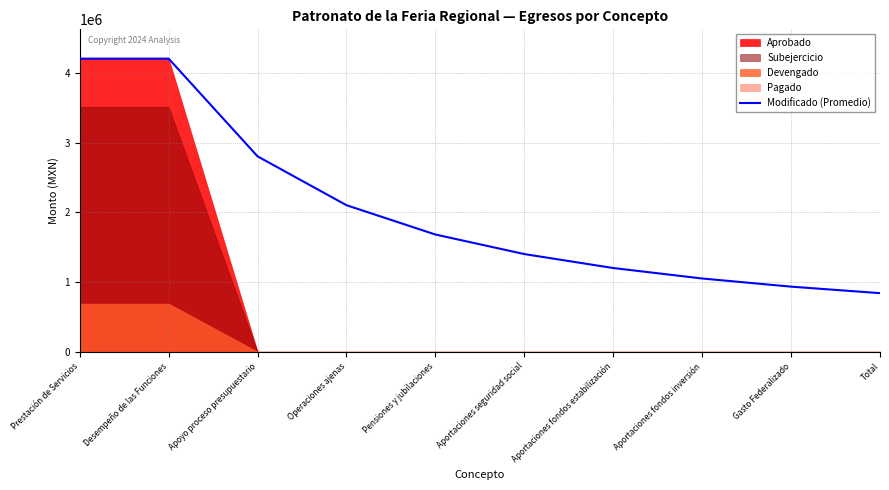

List the labels in order of value, smallest first.

Total, Gasto Federalizado, Aportaciones fondos inversión, Aportaciones fondos estabilización, Aportaciones seguridad social, Pensiones y jubilaciones, Operaciones ajenas, Apoyo proceso presupuestario, Prestación de Servicios, Desempeño de las Funciones